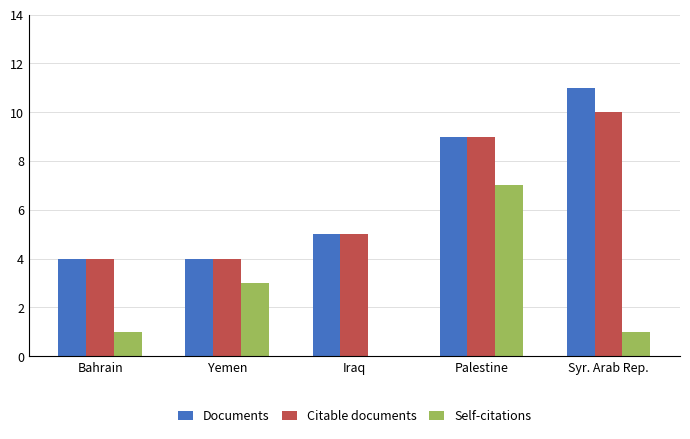

Reading left to right, transcribe all the data shown in this chart.

Documents: Bahrain=4	Yemen=4	Iraq=5	Palestine=9	Syr. Arab Rep.=11
Citable documents: Bahrain=4	Yemen=4	Iraq=5	Palestine=9	Syr. Arab Rep.=10
Self-citations: Bahrain=1	Yemen=3	Iraq=0	Palestine=7	Syr. Arab Rep.=1